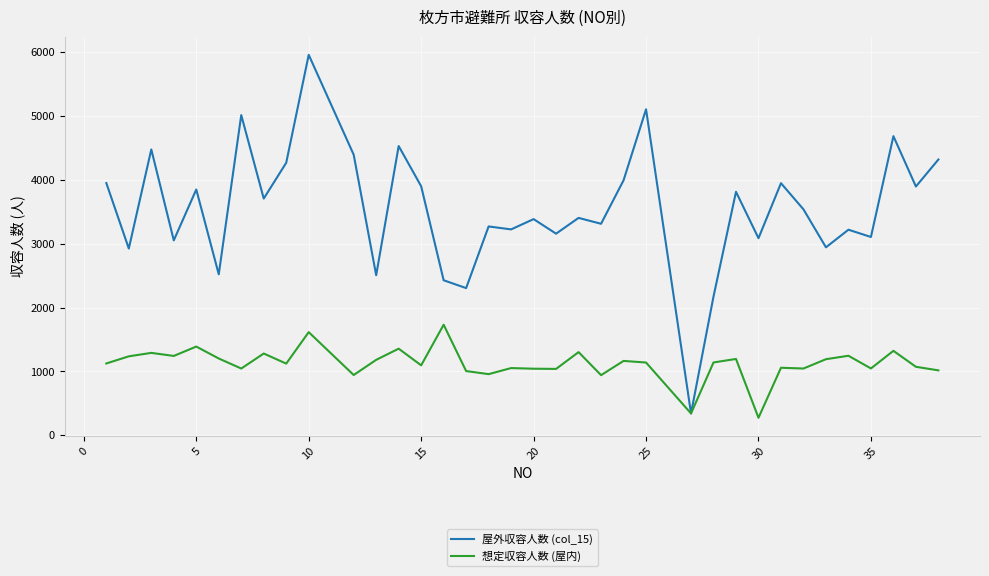

Which series has the largest range (max minus min)?

屋外収容人数 (col_15)